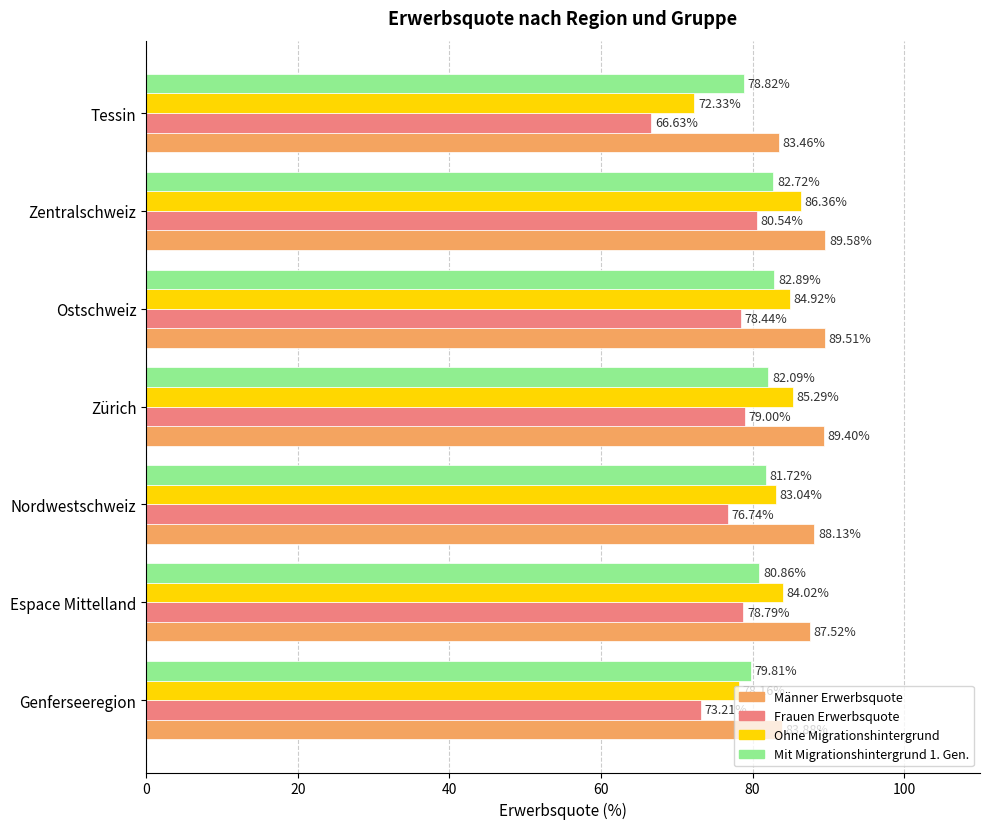

What is the average value of the Ohne Migrationshintergrund series?

82.0